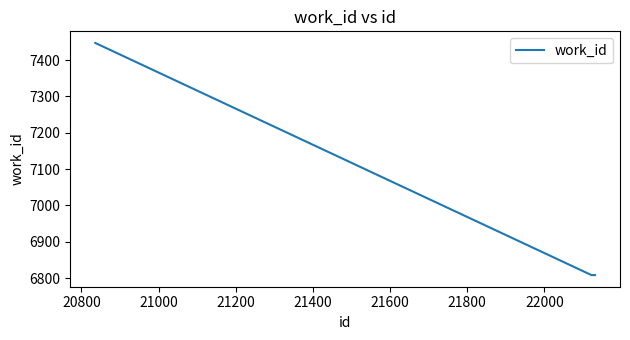

Reading left to right, extract all data points from this chart.

7447	6808	6808